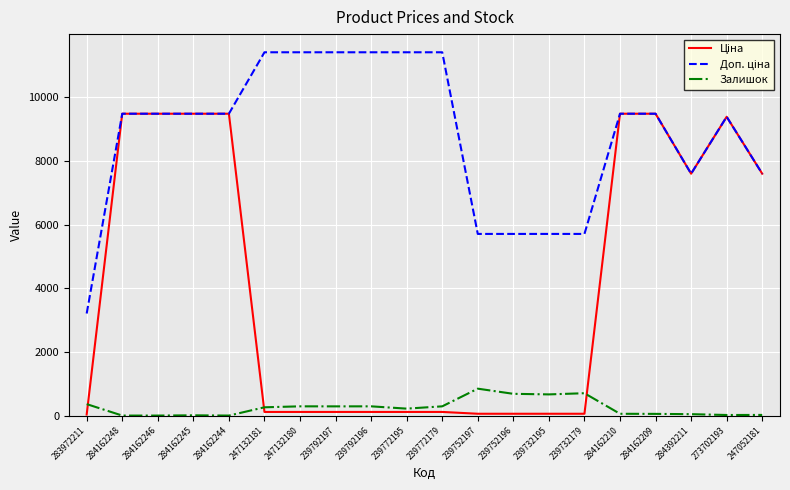

What is the spread (max minus min) of values at 284162248?

9480.1